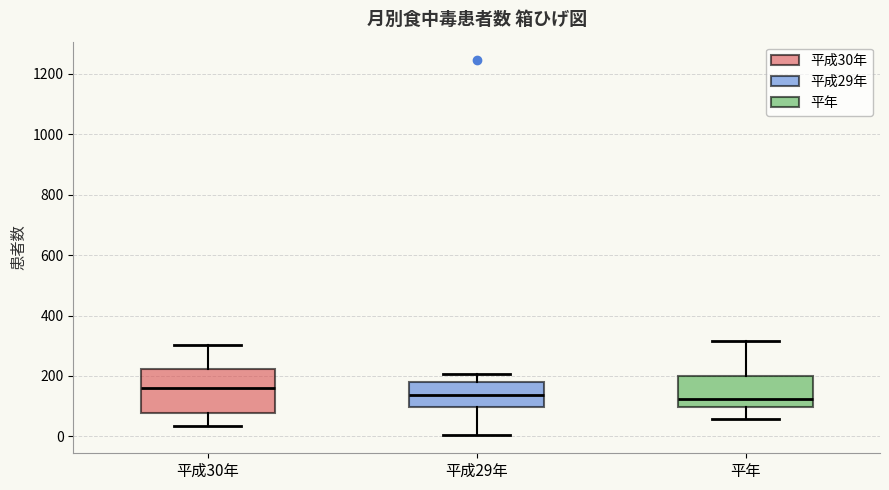

Reading left to right, read every box against the y-axis: the position of its median line, the range the box covers, and the ends of its whiskers. The values are not printed on the chart, so give them approximately, as read against the axis.

平成30年: median 160, box 80 to 220, whiskers 40 to 300
平成29年: median 140, box 100 to 180, whiskers 0 to 200
平年: median 120, box 100 to 200, whiskers 60 to 320